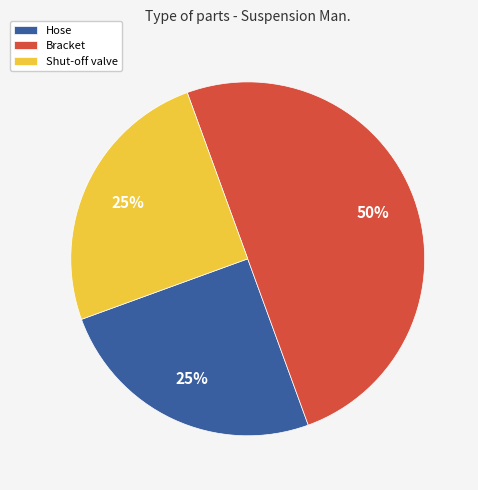

Which slice is the largest?

Bracket